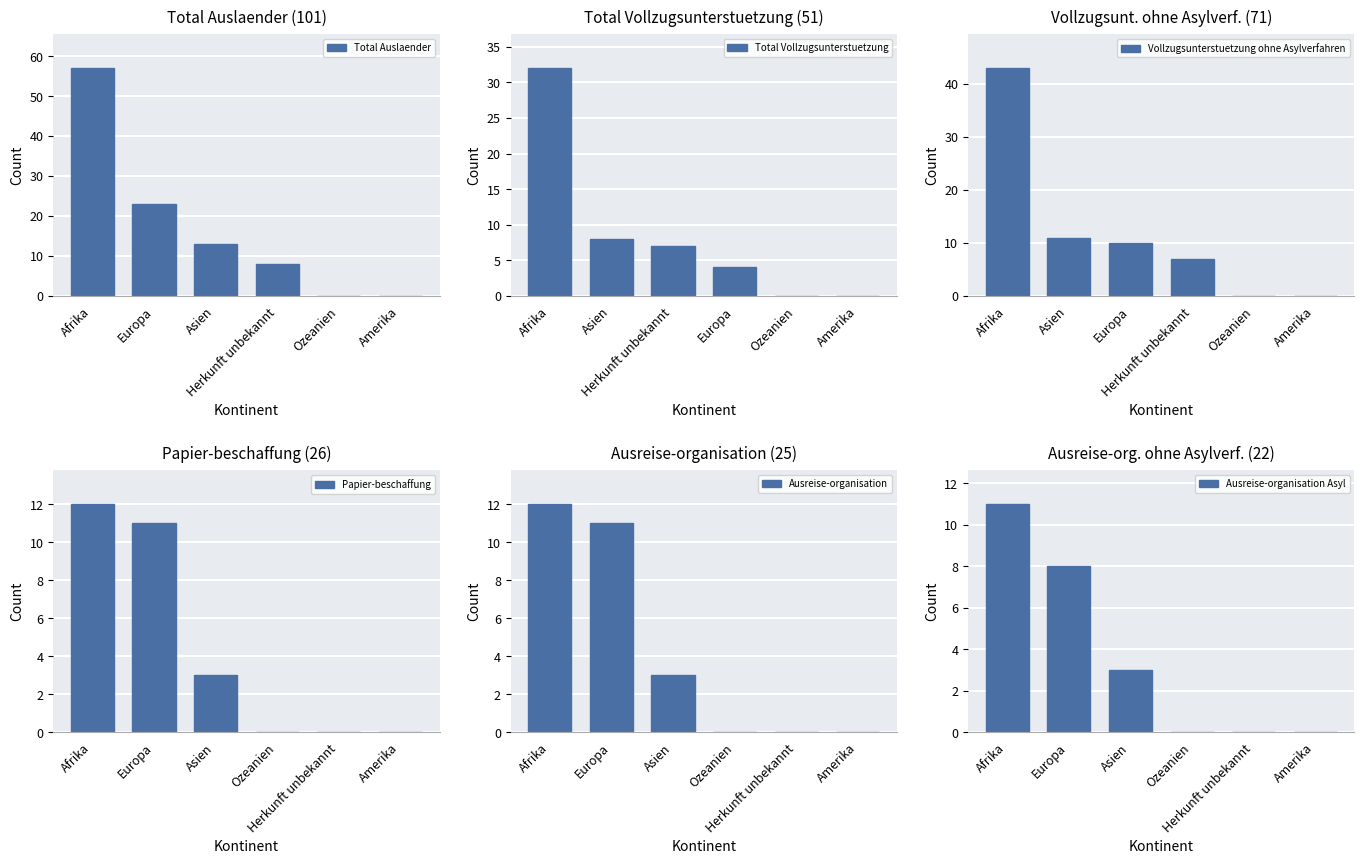

What are all the series names shown in the legend?

Total Auslaender, Total Vollzugsunterstuetzung, Vollzugsunterstuetzung ohne Asylverfahren, Papier-beschaffung, Ausreise-organisation, Ausreise-organisation Asyl